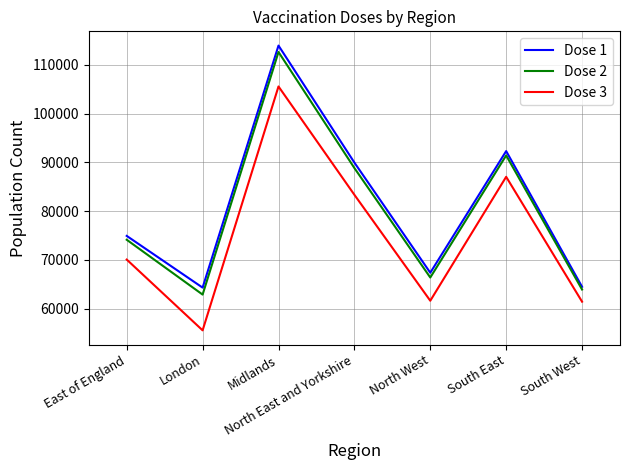

What is the minimum value for Dose 2?

62908